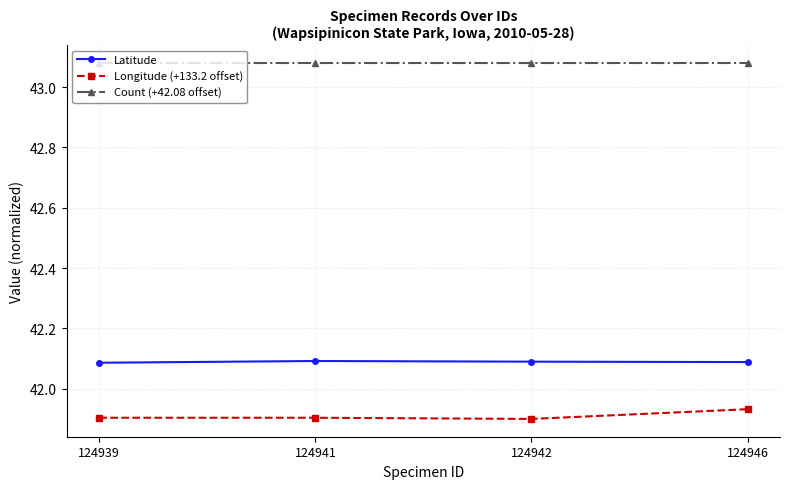

True or false: Latitude and Longitude (+133.2 offset) intersect in this chart.

False